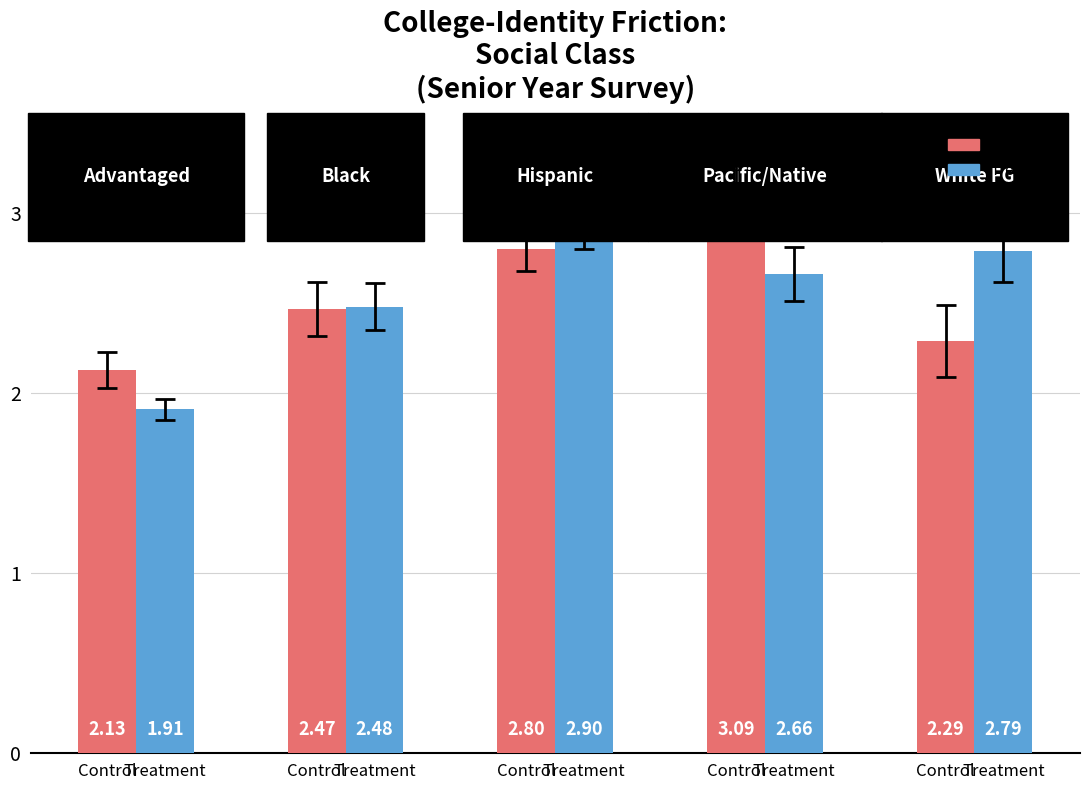

What are all the series names shown in the legend?

Control, Treatment